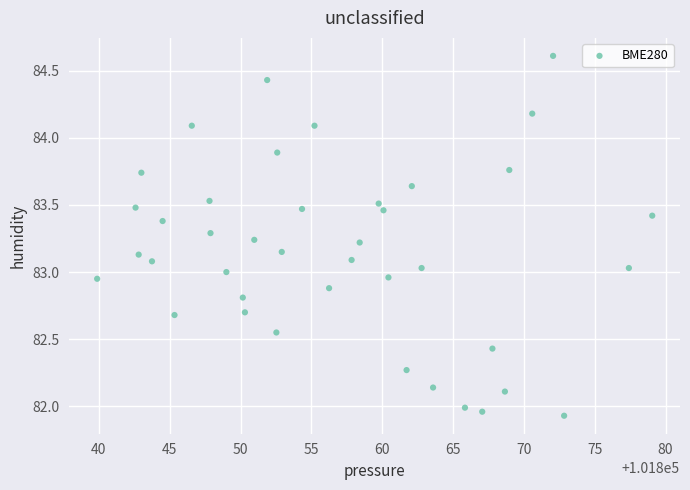

What is the range of X values (max minus min)?

39.2